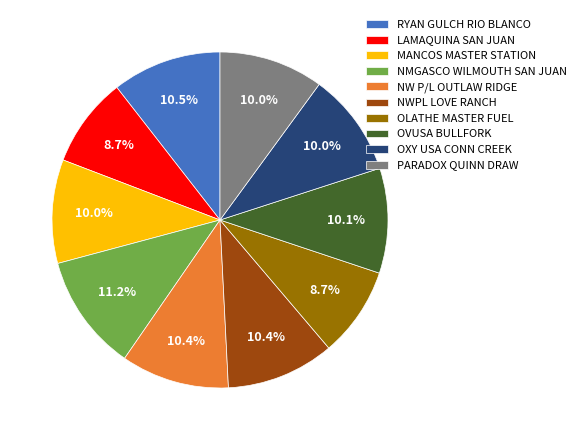

What is the largest slice in the pie chart?

NMGASCO WILMOUTH SAN JUAN